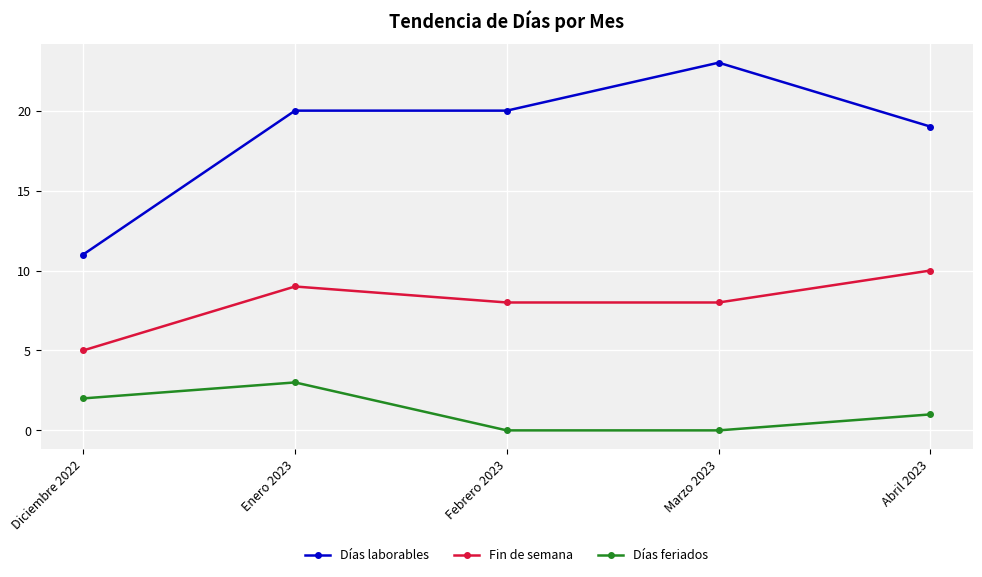

How many lines are shown in the chart?

3